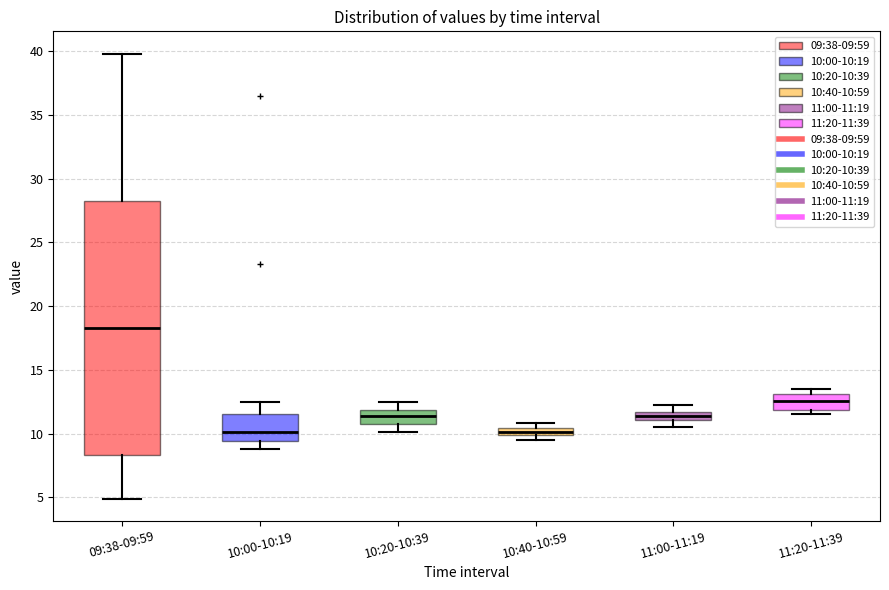

Which box is the tallest, from its lower edge to its upper edge?

09:38-09:59